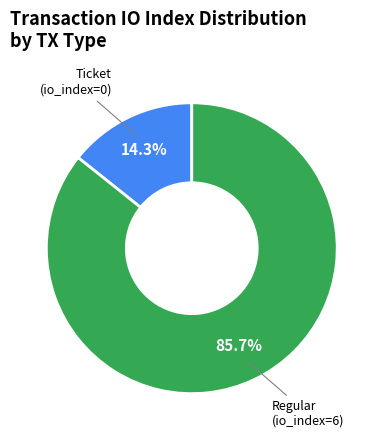

How many segments does this pie chart have?

2